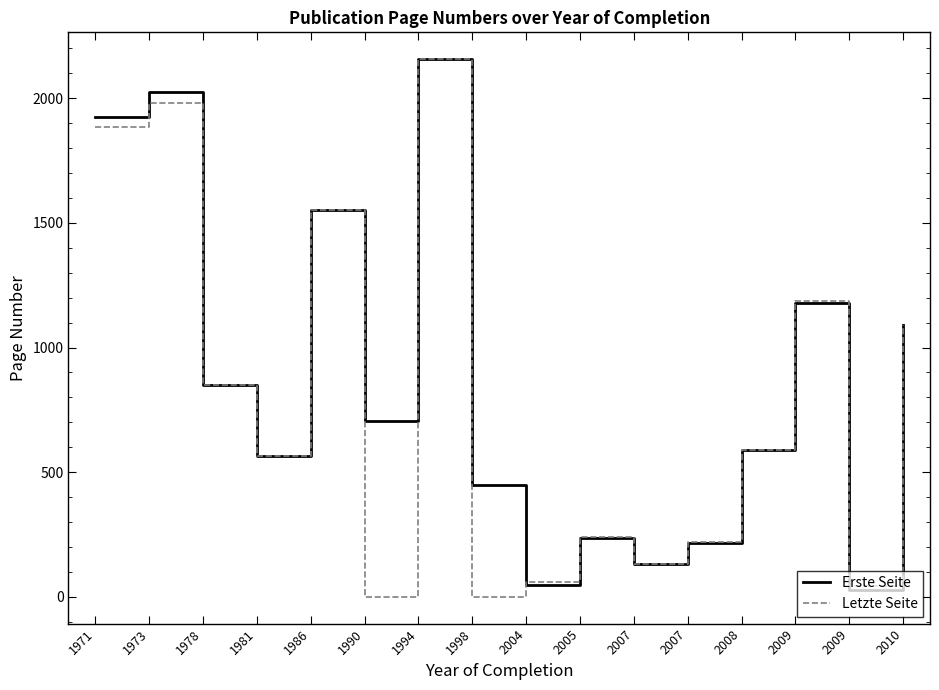

Rank the series at 1971 from lowest to highest value.

Letzte Seite, Erste Seite